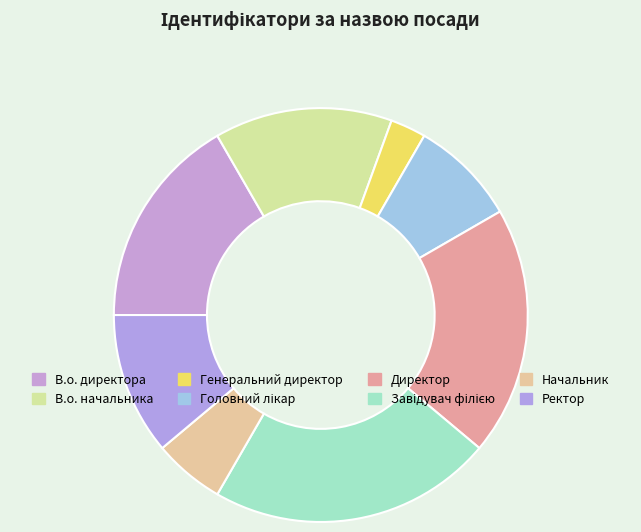

Combined, do Ректор and Генеральний директор account for over 50%?

No